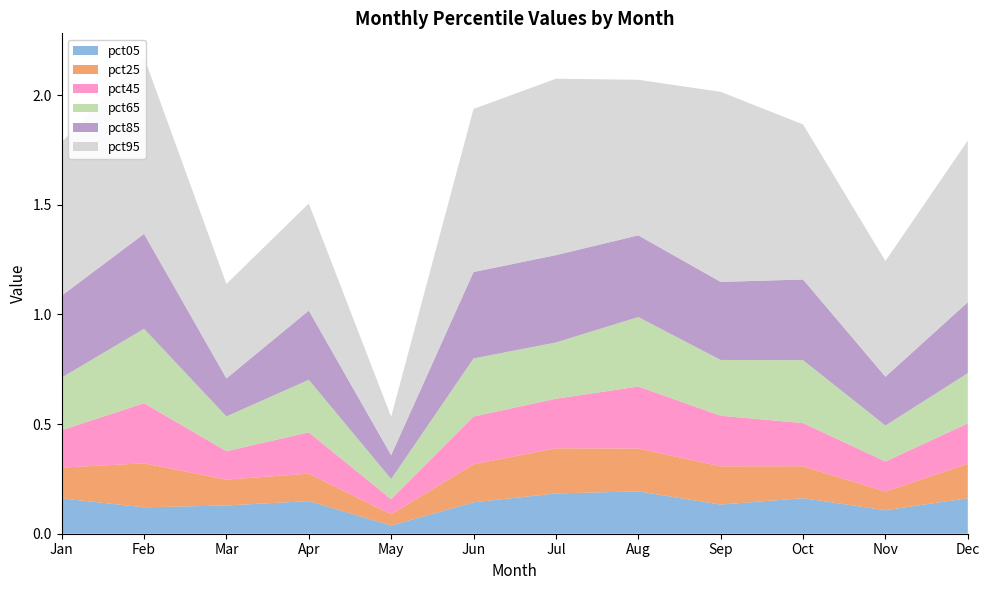

Reading right to left, list all the values displayed in this chart.

pct05: Dec=0.2	Nov=0.1	Oct=0.2	Sep=0.1	Aug=0.2	Jul=0.2	Jun=0.1	May=0.0	Apr=0.1	Mar=0.1	Feb=0.1	Jan=0.2
pct25: Dec=0.2	Nov=0.1	Oct=0.1	Sep=0.2	Aug=0.2	Jul=0.2	Jun=0.2	May=0.1	Apr=0.1	Mar=0.1	Feb=0.2	Jan=0.1
pct45: Dec=0.2	Nov=0.1	Oct=0.2	Sep=0.2	Aug=0.3	Jul=0.2	Jun=0.2	May=0.1	Apr=0.2	Mar=0.1	Feb=0.3	Jan=0.2
pct65: Dec=0.2	Nov=0.2	Oct=0.3	Sep=0.3	Aug=0.3	Jul=0.3	Jun=0.3	May=0.1	Apr=0.2	Mar=0.2	Feb=0.3	Jan=0.2
pct85: Dec=0.3	Nov=0.2	Oct=0.4	Sep=0.4	Aug=0.4	Jul=0.4	Jun=0.4	May=0.1	Apr=0.3	Mar=0.2	Feb=0.4	Jan=0.4
pct95: Dec=0.7	Nov=0.5	Oct=0.7	Sep=0.9	Aug=0.7	Jul=0.8	Jun=0.7	May=0.2	Apr=0.5	Mar=0.4	Feb=0.8	Jan=0.7